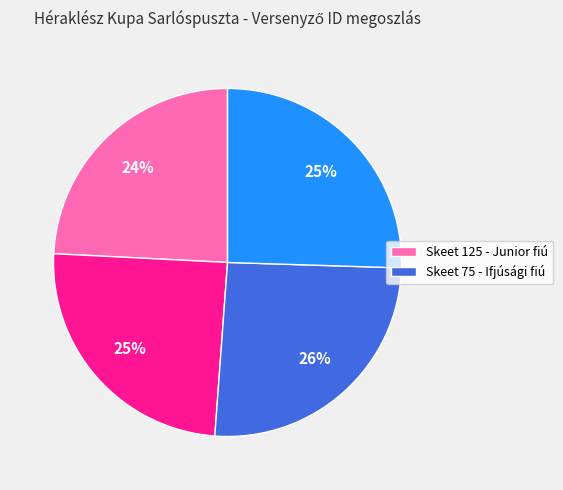

To the nearest percent, what is the average slice percentage?

25%